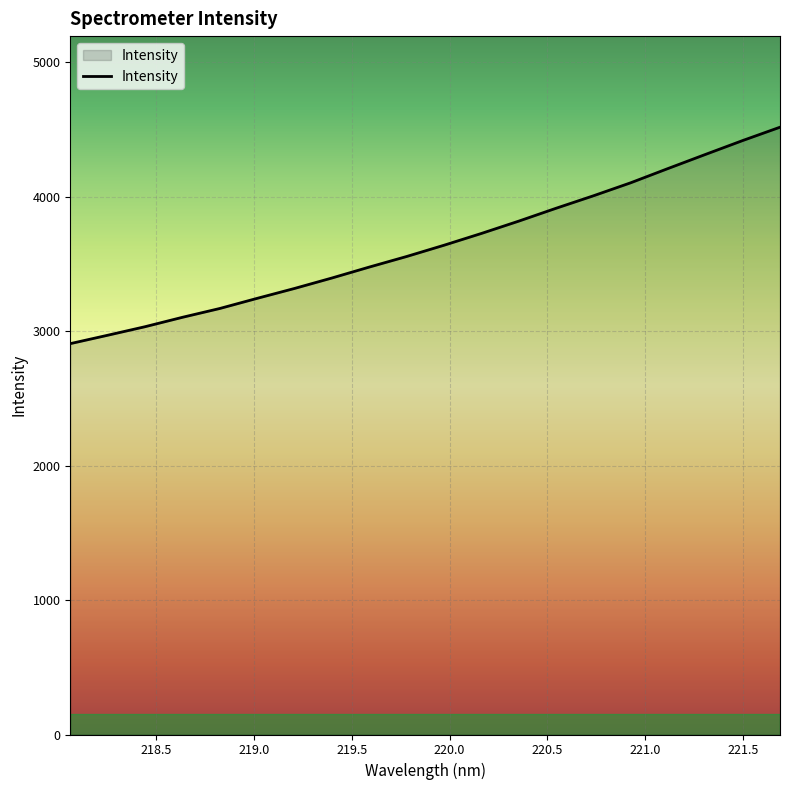

How many series are shown in this chart?

1